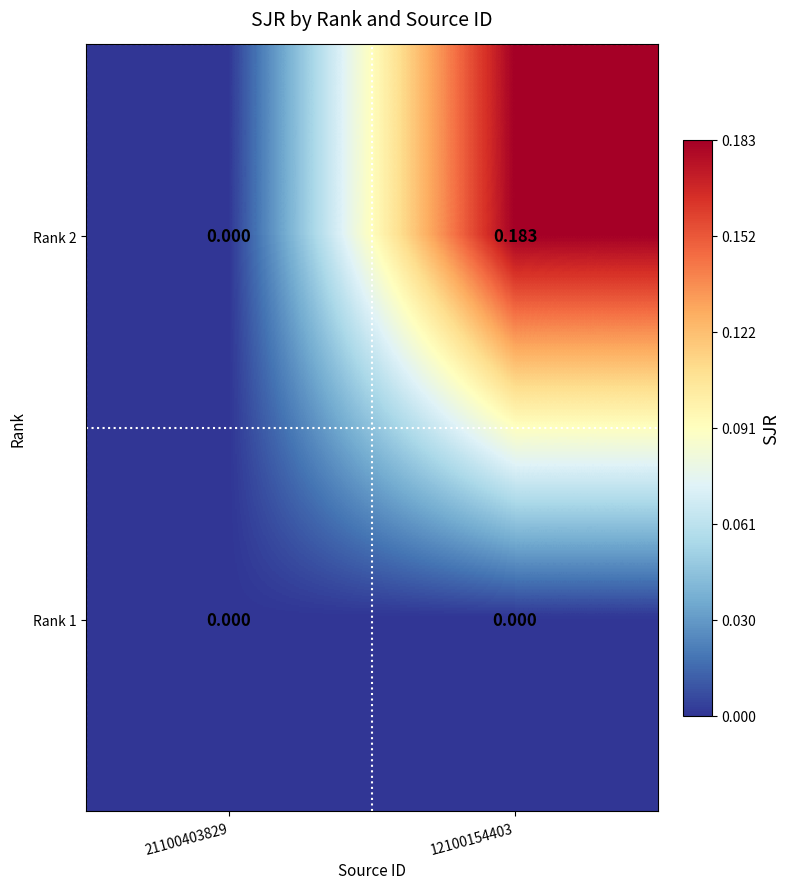

Between 12100154403 and 21100403829, which is larger?

12100154403